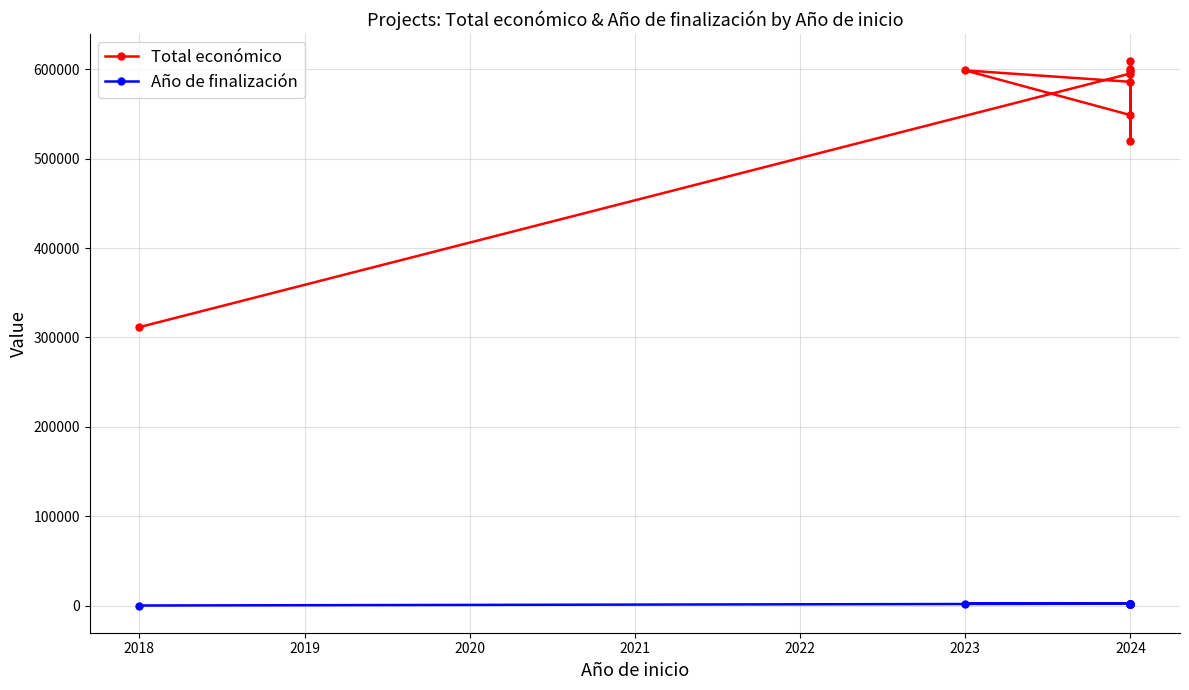

What is the difference between the maximum and minimum values in the Año de finalización series?

2027